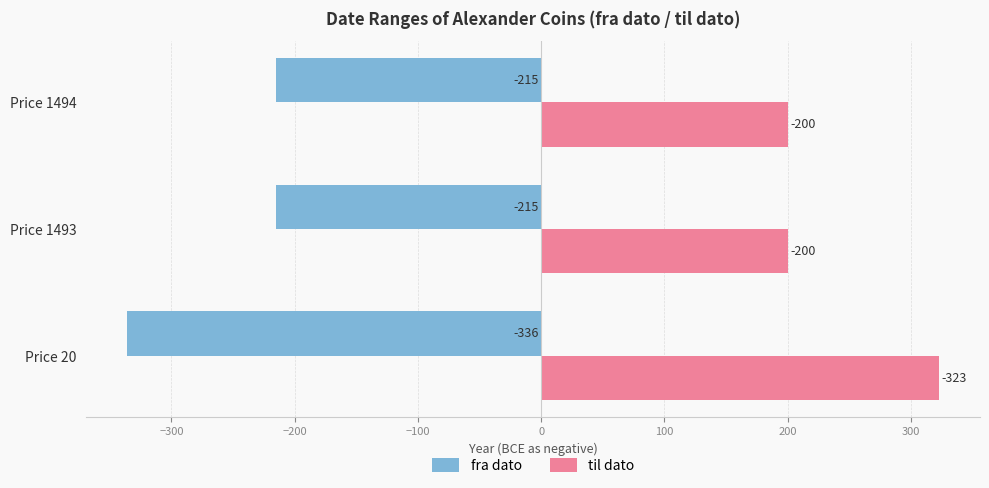

What is the total value across all series at Price 1494?

-15